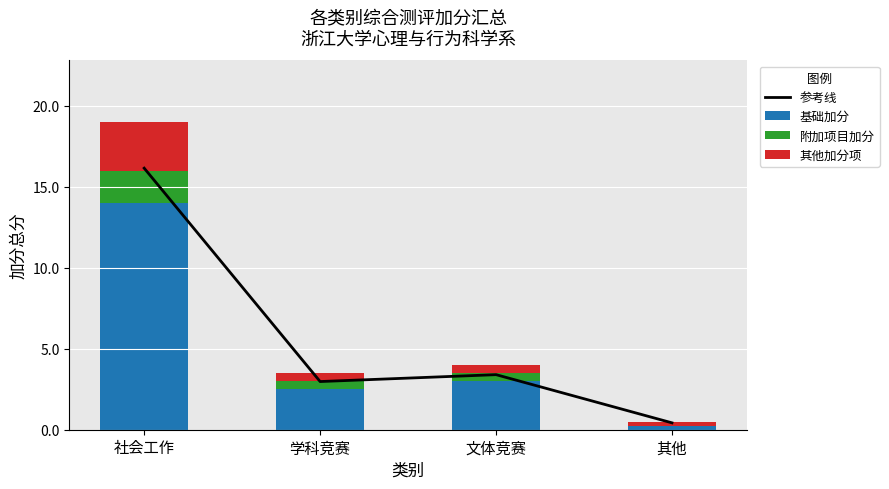

What is the value of the 参考线 bar at the 2nd from the left?

3.0